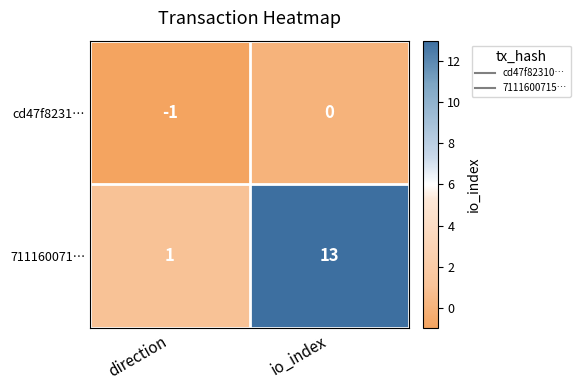

What is the minimum value shown in the chart?

-1